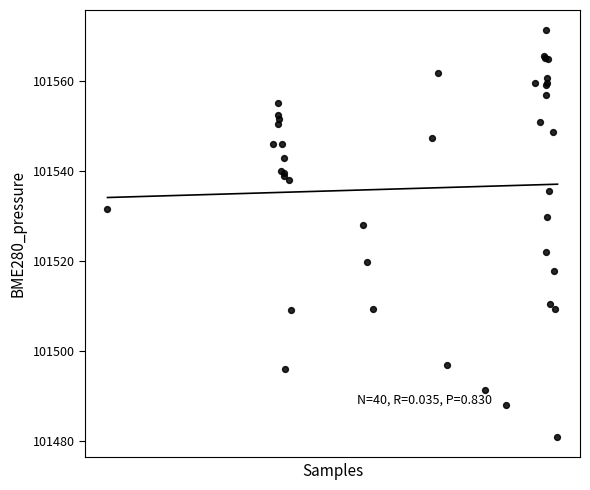

What Y value in the scatter plot is closest to 101526?

101528.1